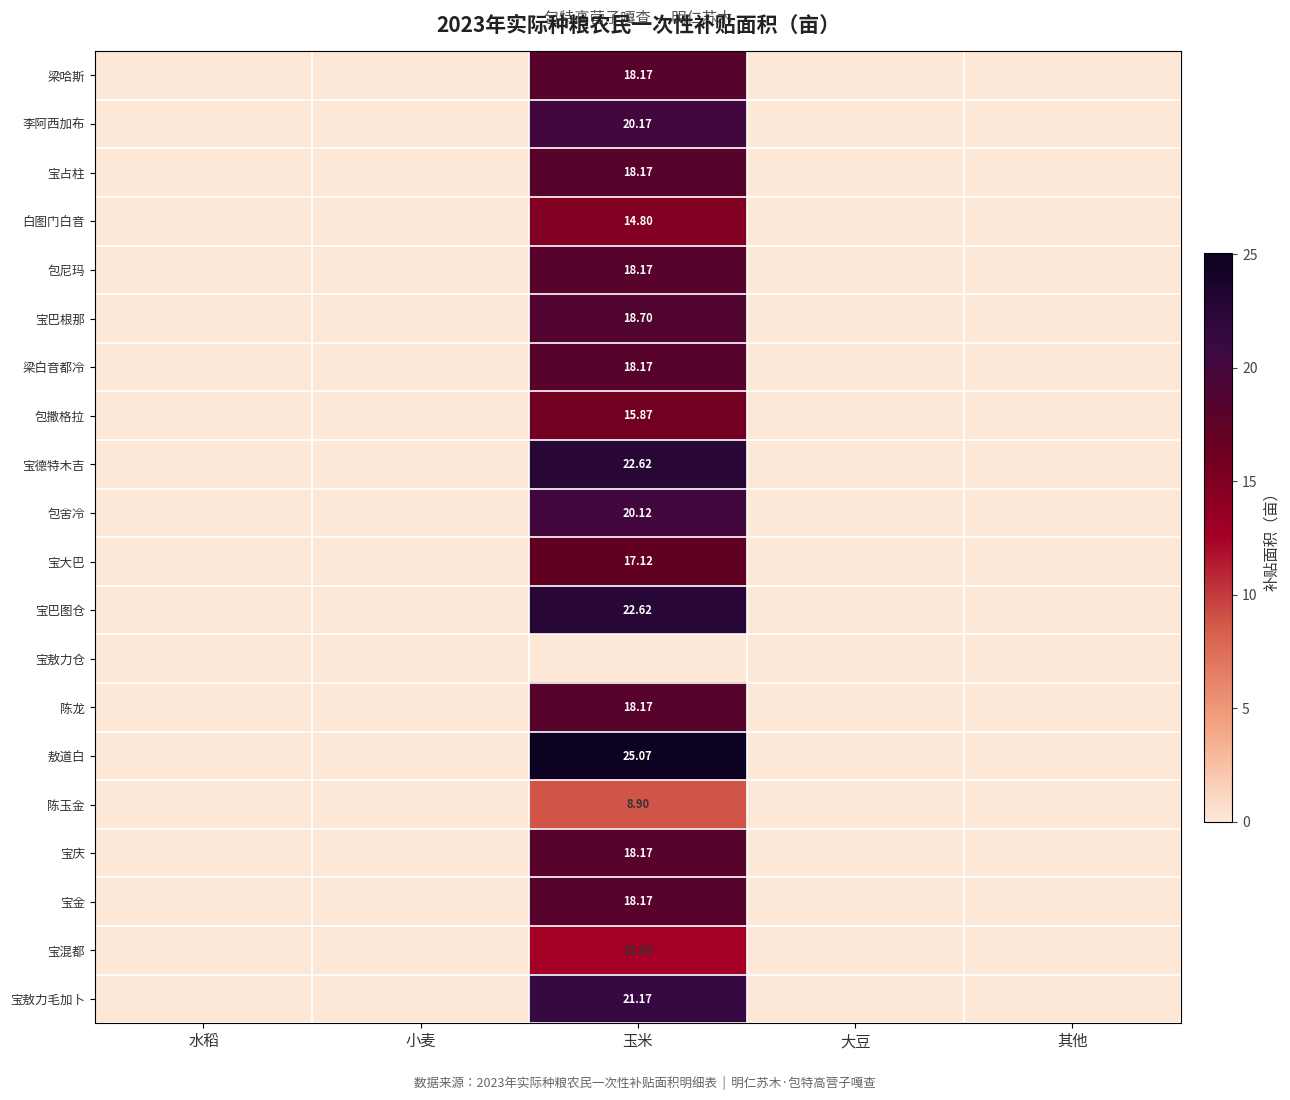

The value of 宝敖力仓 at 玉米 is 0.0. True or false?

True